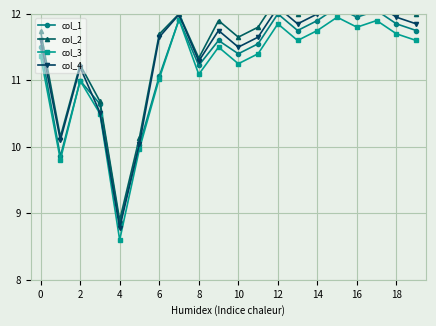

What is the minimum value for col_1?

8.8